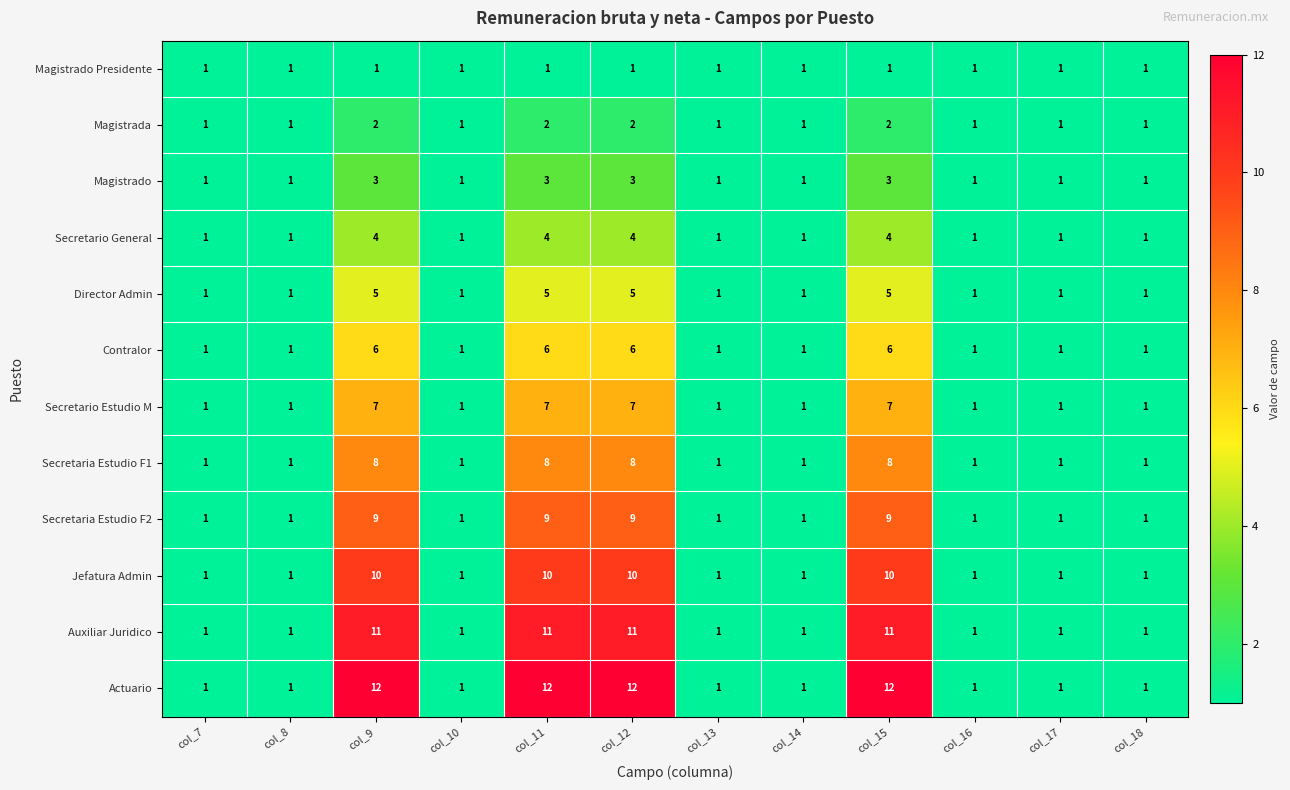

Which series has the widest spread of values?

Actuario